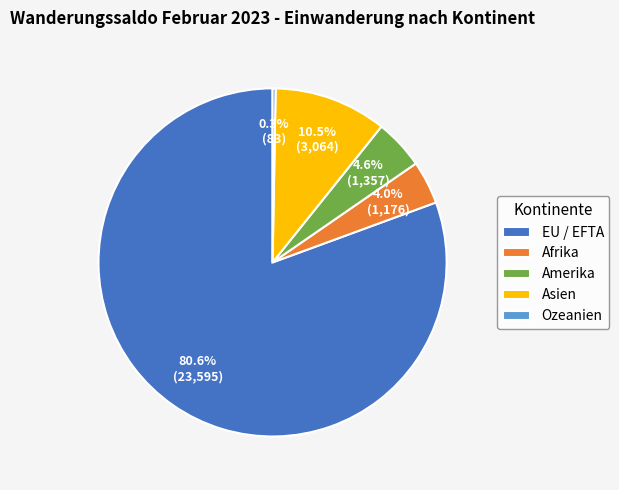

To the nearest percent, what is the average slice percentage?

20%